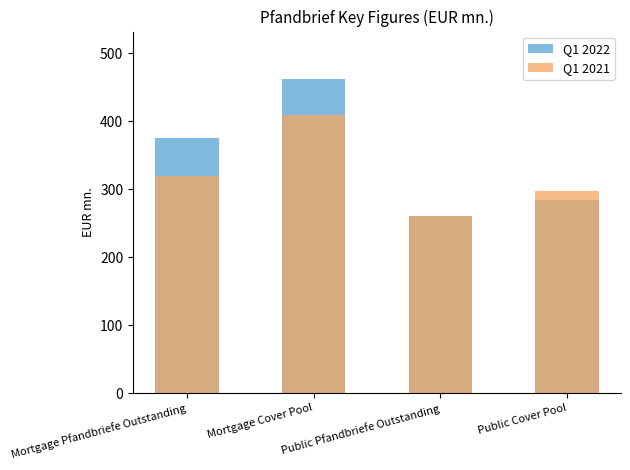

How many values in the Q1 2022 series exceed 375?

1